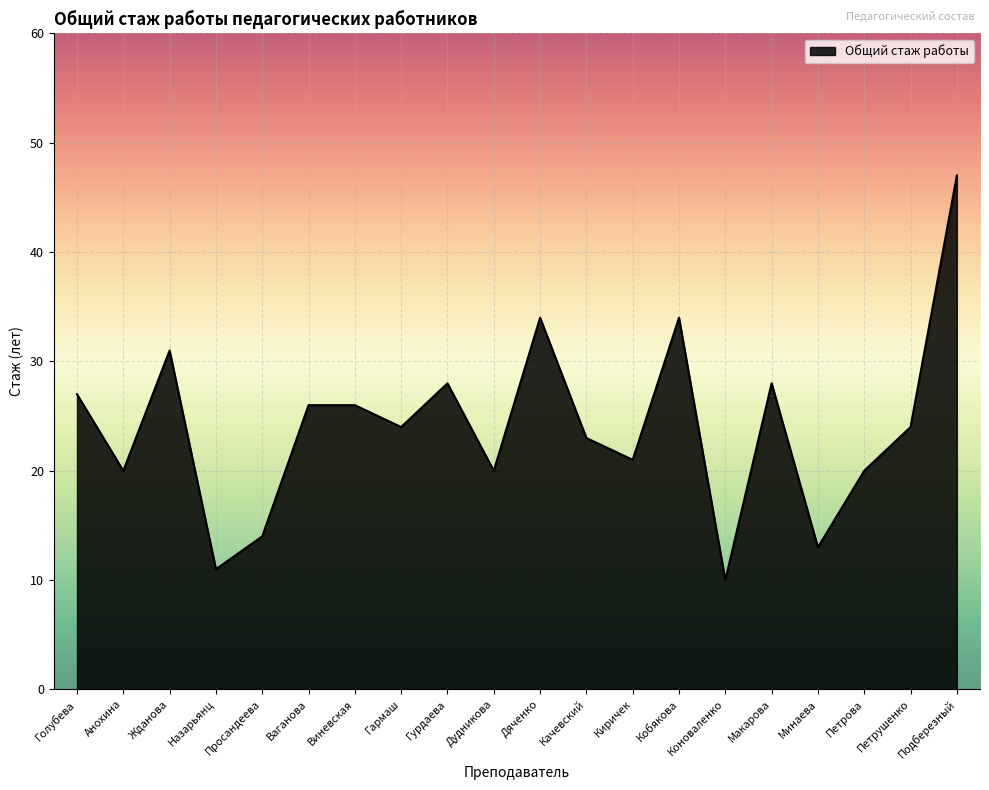

What position from the left is Киричек?

13